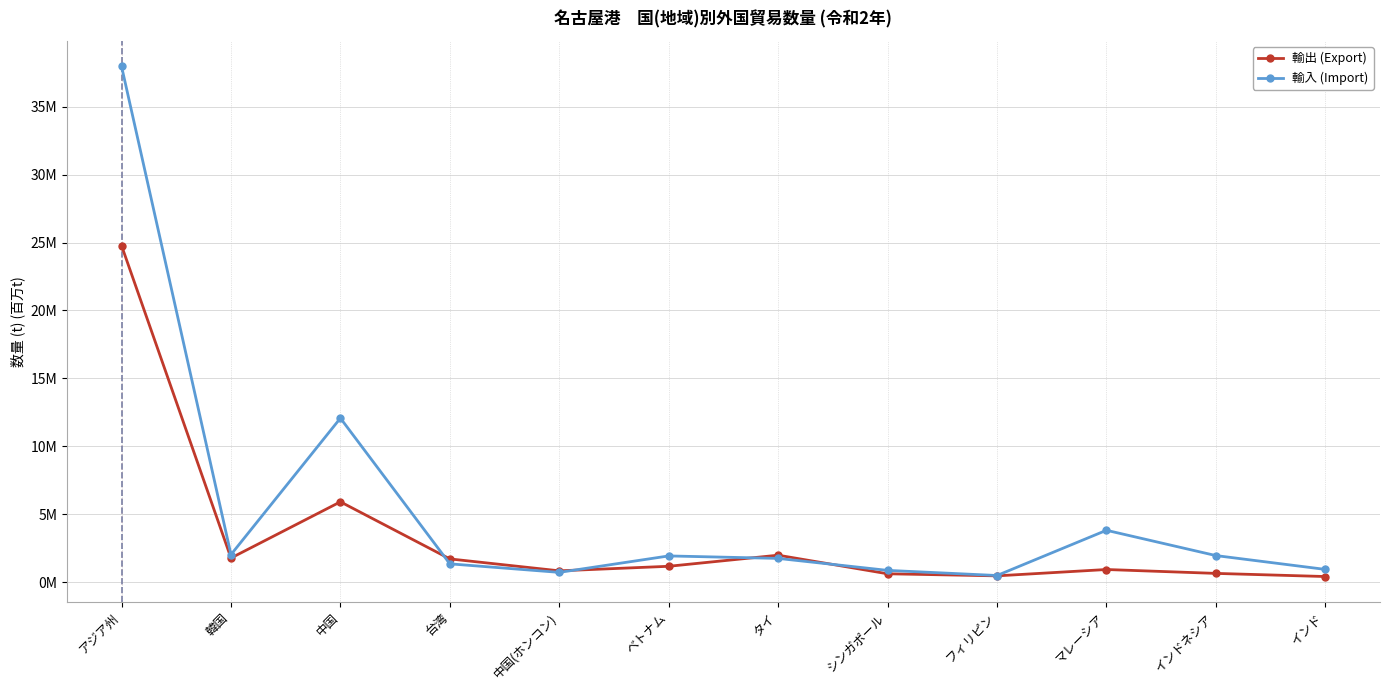

What is the label of the 2nd point from the right?

インドネシア